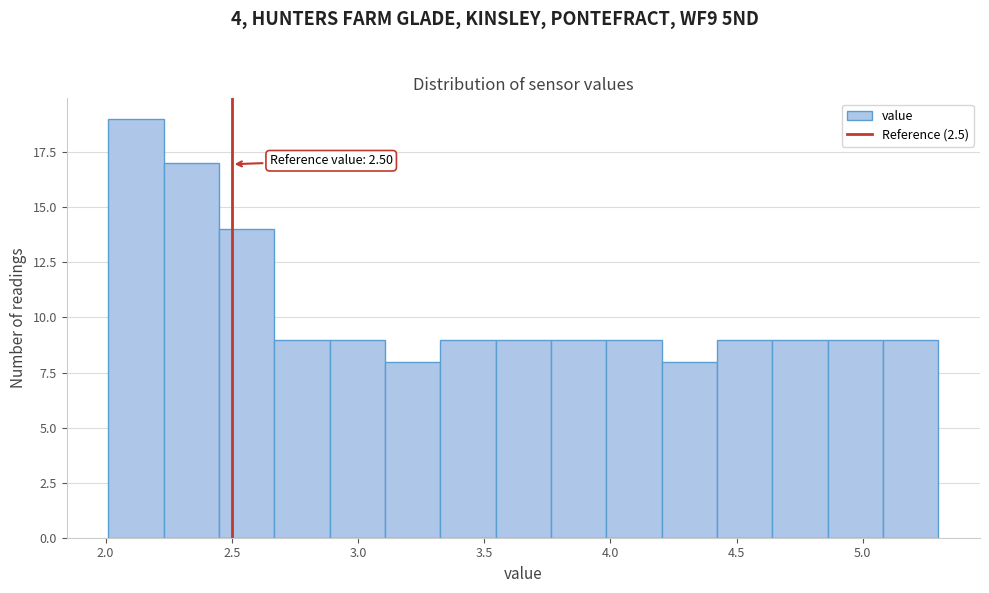

Which range on the x-axis has the tallest bar?

2.00 to 2.25